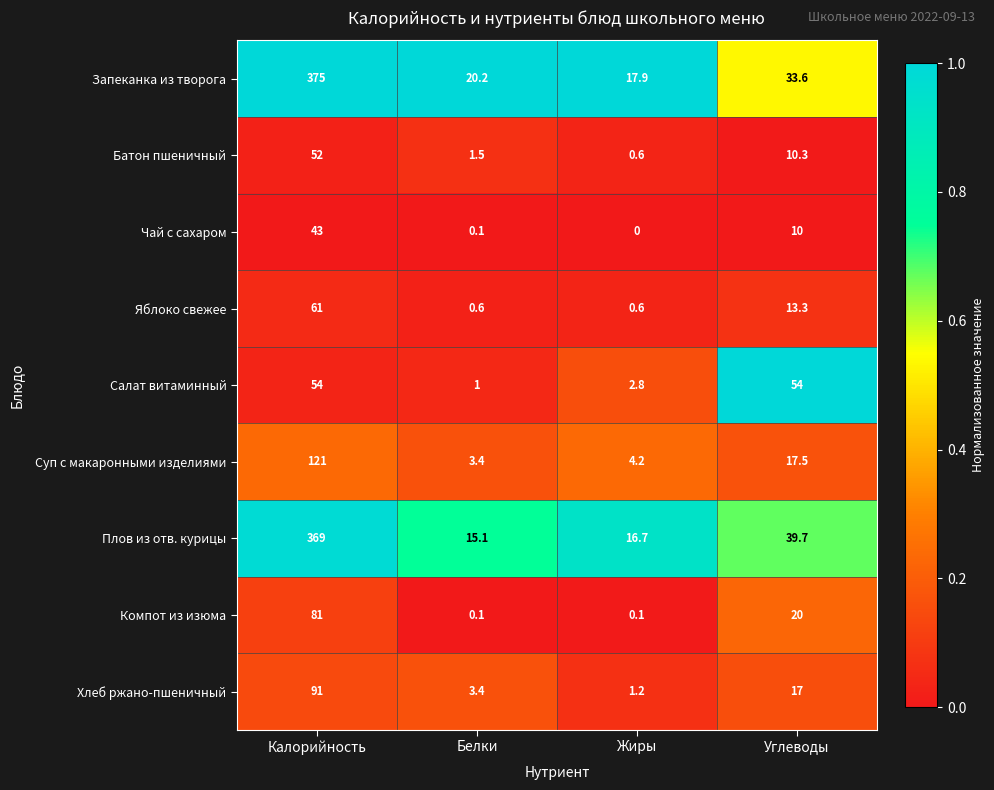

At which category is the sum across all series the highest?

Калорийность